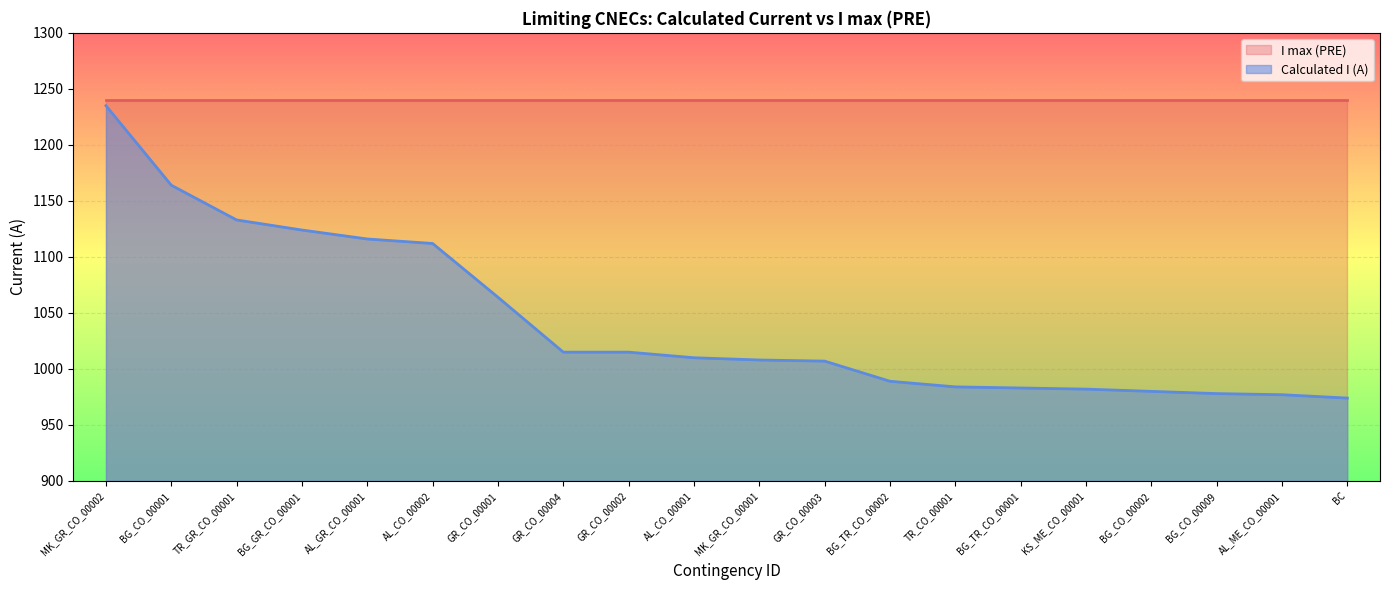

What position from the right is AL_CO_00002?

15